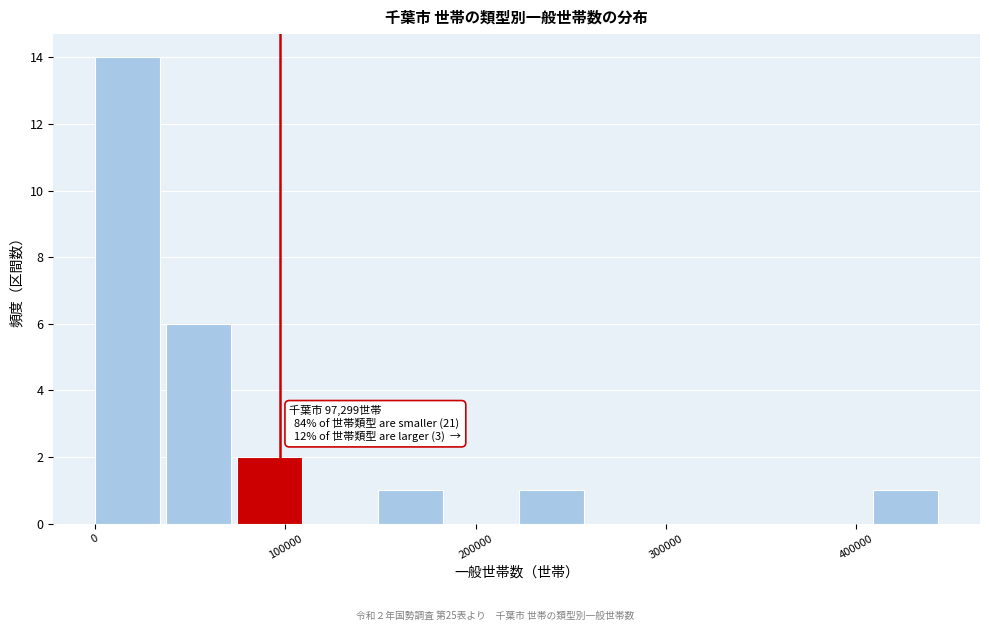

Around what value on the x-axis is the tallest bar? Give the approximate position of its centre, as read against the axis.

20000